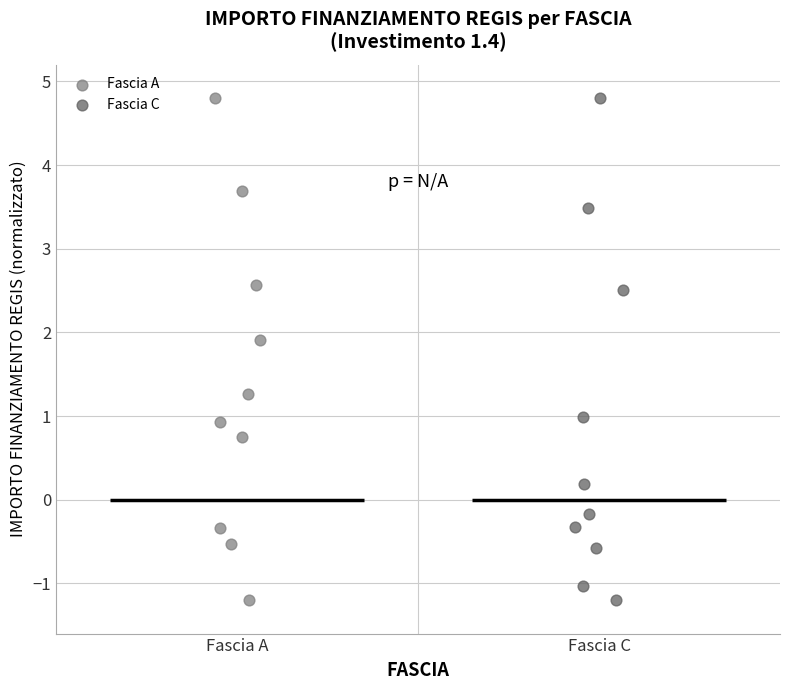

What are all the series names shown in the legend?

Fascia A, Fascia C